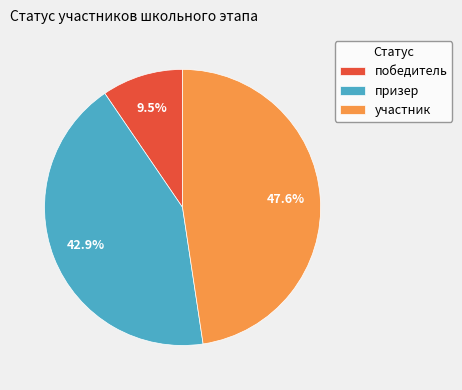

What portion of the pie excludes участник?

52.4%